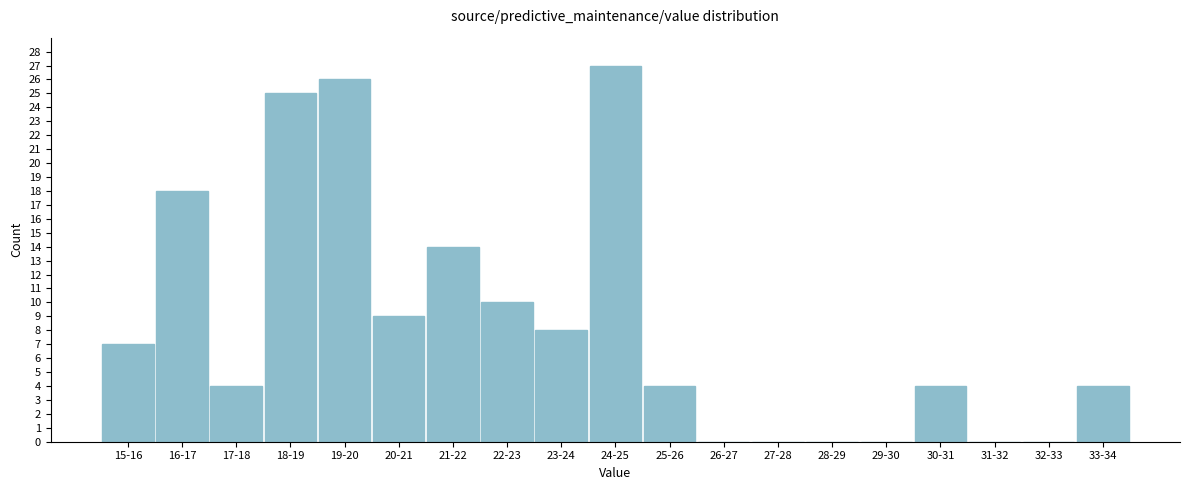

Reading right to left, what are all the values shown in this chart?

33-34=4	32-33=0	31-32=0	30-31=4	29-30=0	28-29=0	27-28=0	26-27=0	25-26=4	24-25=27	23-24=8	22-23=10	21-22=14	20-21=9	19-20=26	18-19=25	17-18=4	16-17=18	15-16=7